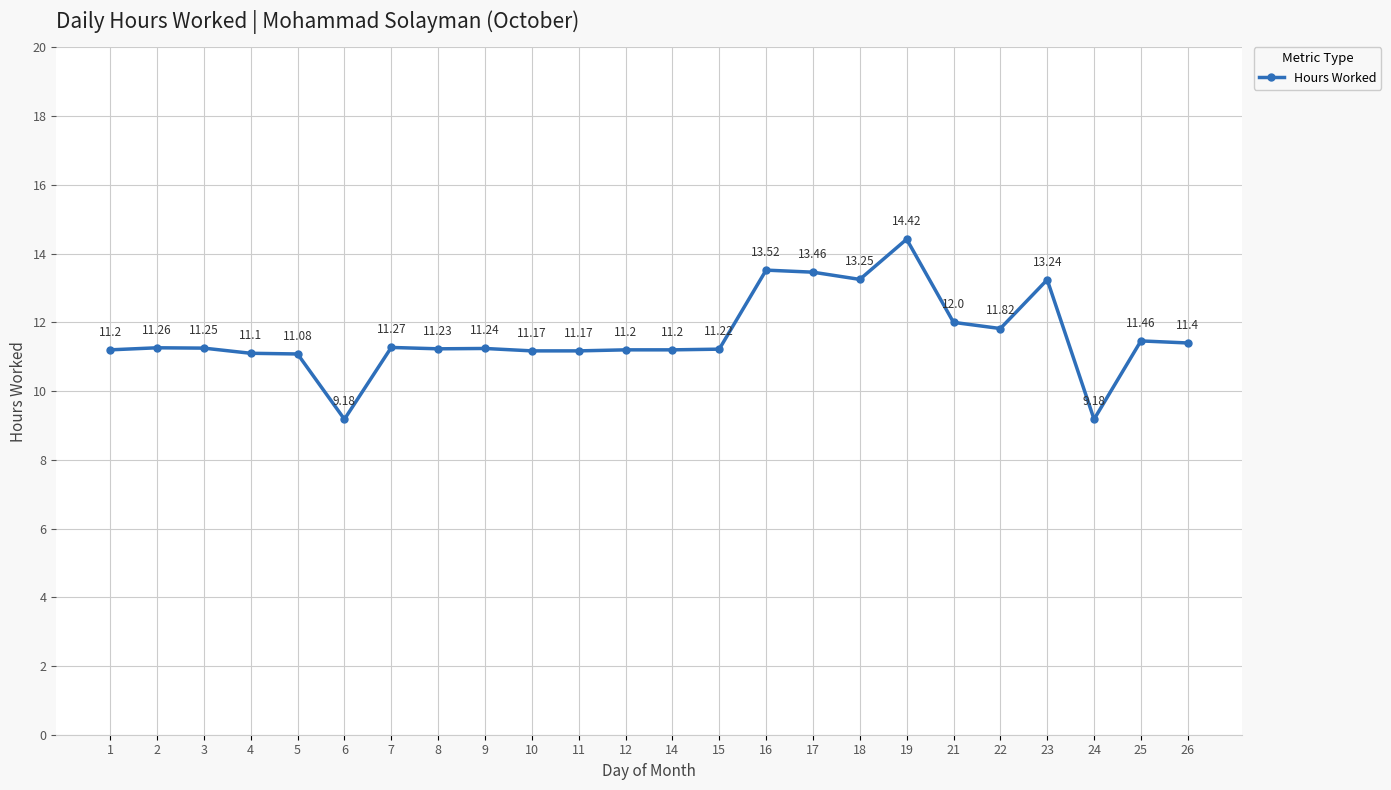

Is it true that the value at 10 is 11.2?

True